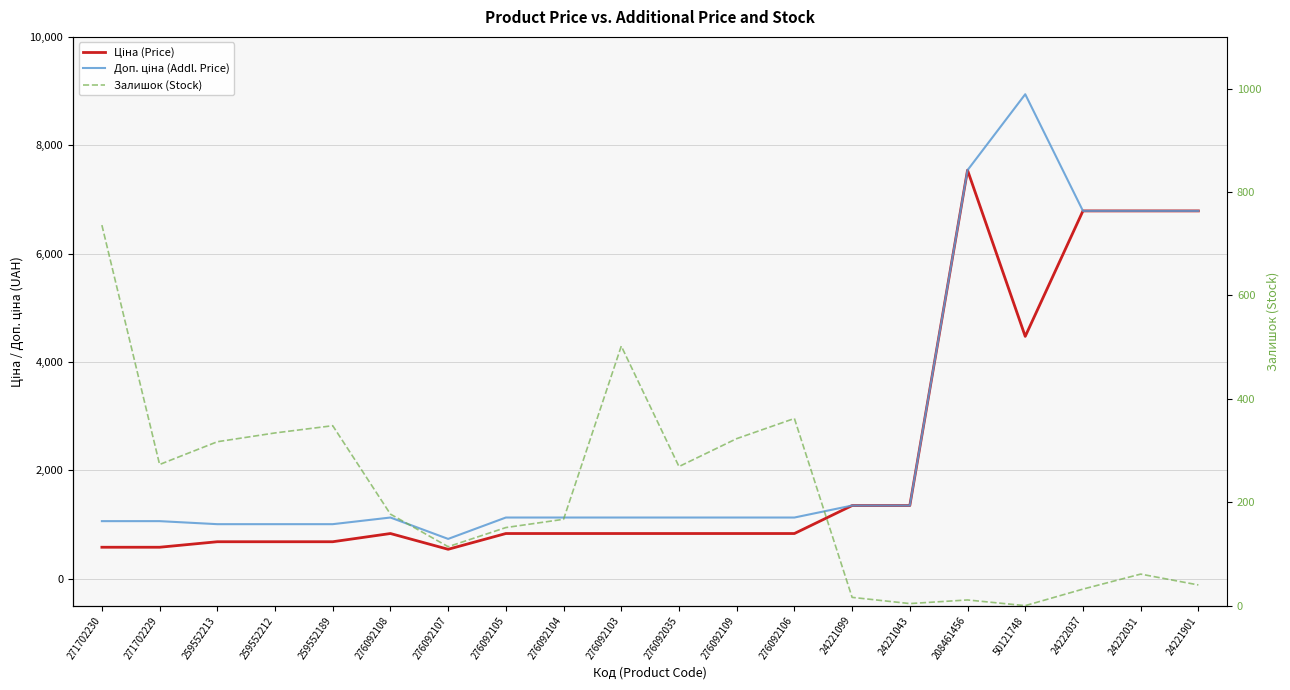

What is the label of the 13th point from the left?

276092106